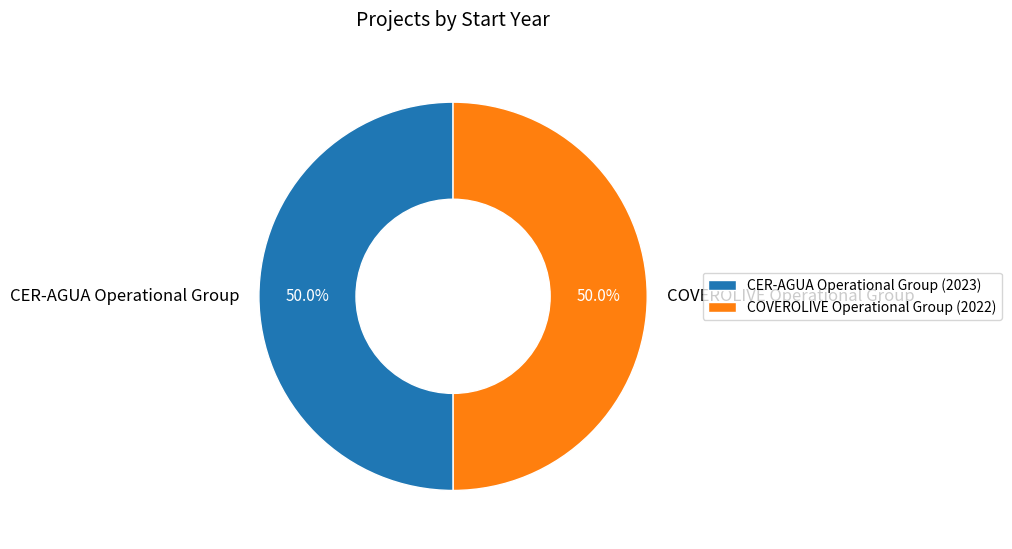

True or false: COVEROLIVE Operational Group accounts for 50% of the total.

True